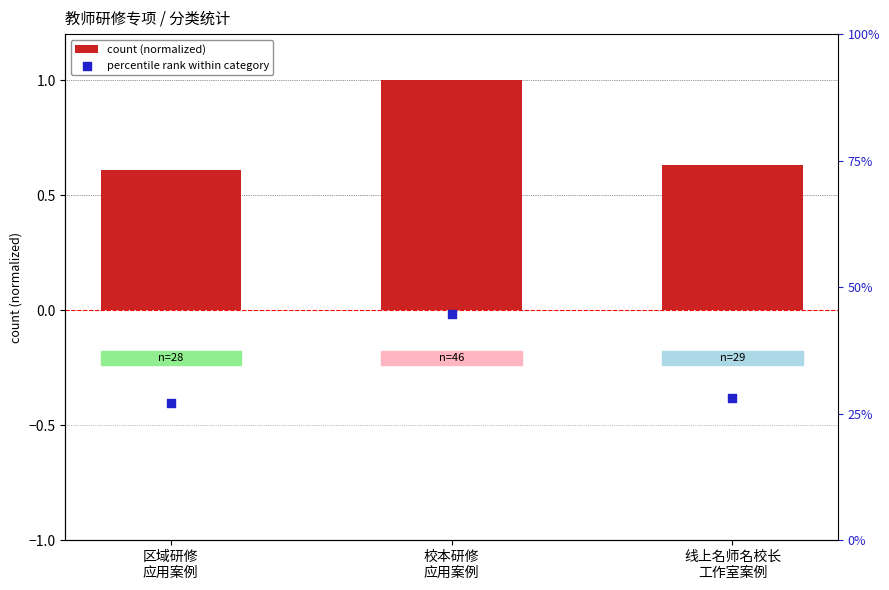

Which series reaches the minimum Y coordinate?

percentile rank within category